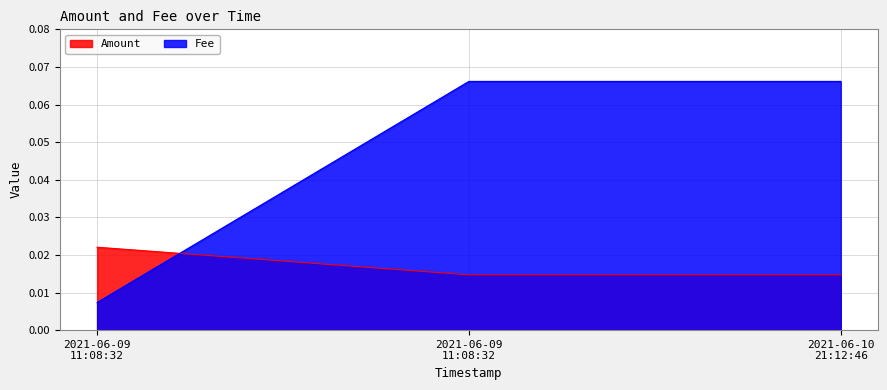

Count the number of data series in this chart.

2